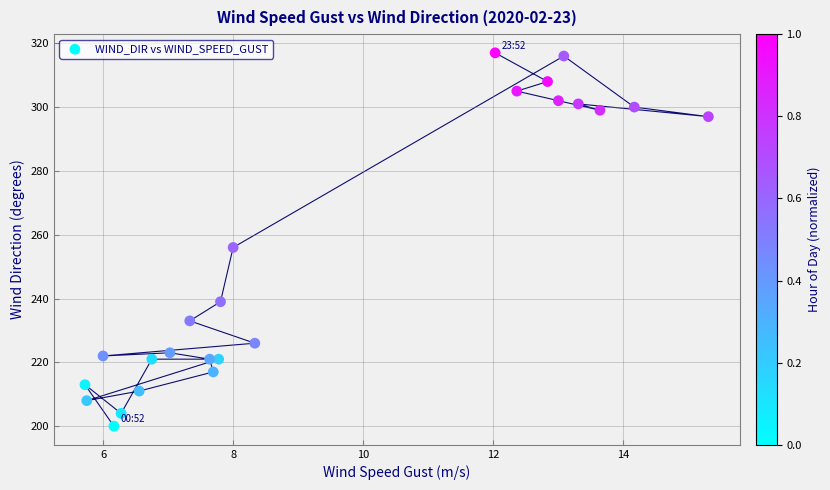

What is the range of Y values (max minus min)?

117